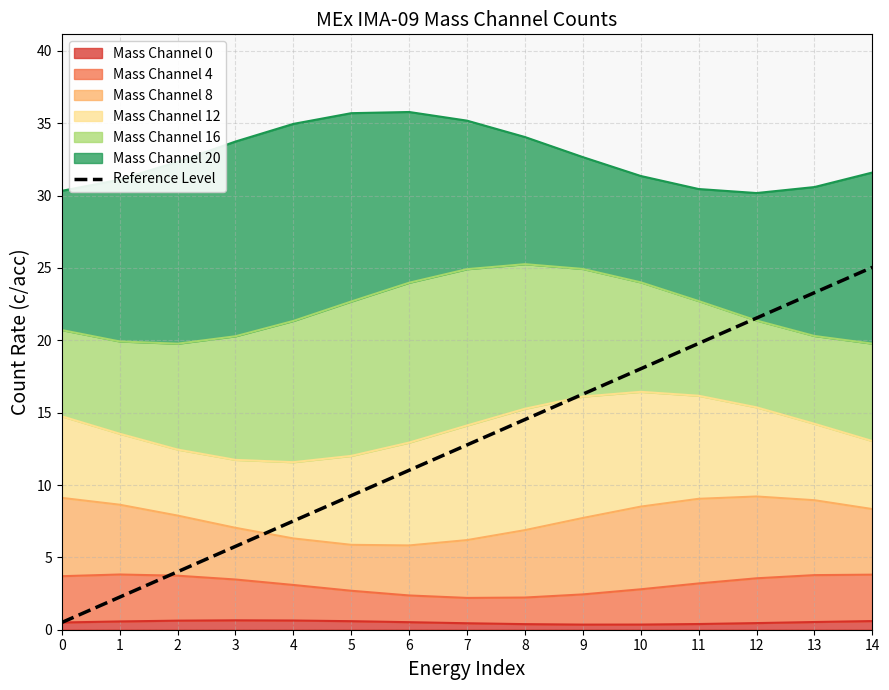

Does the chart have visible grid lines?

Yes